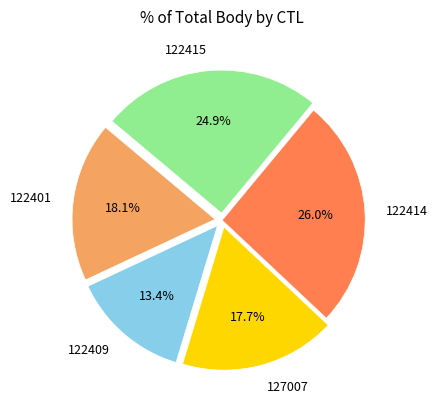

Is it true that 122415 is 17% of the pie?

False